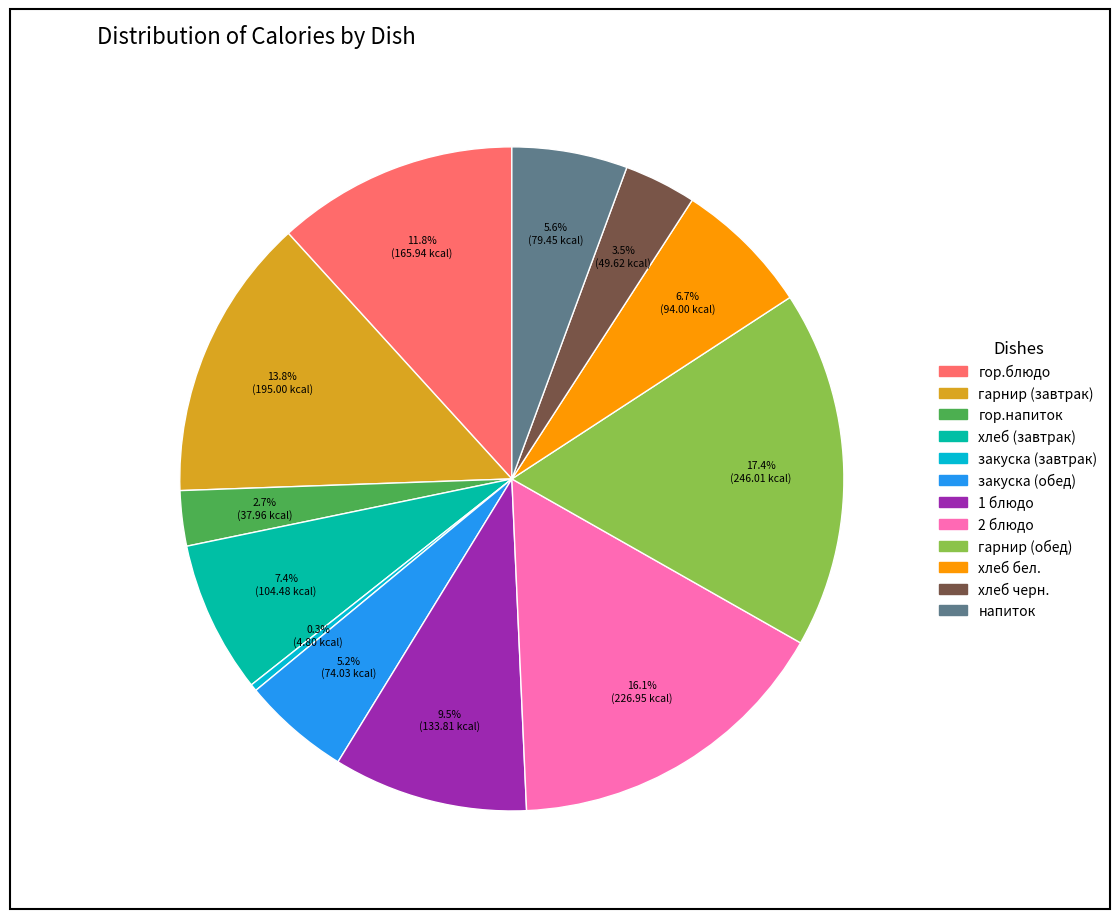

To the nearest percent, what percentage of the pie is хлеб (завтрак)?

7%